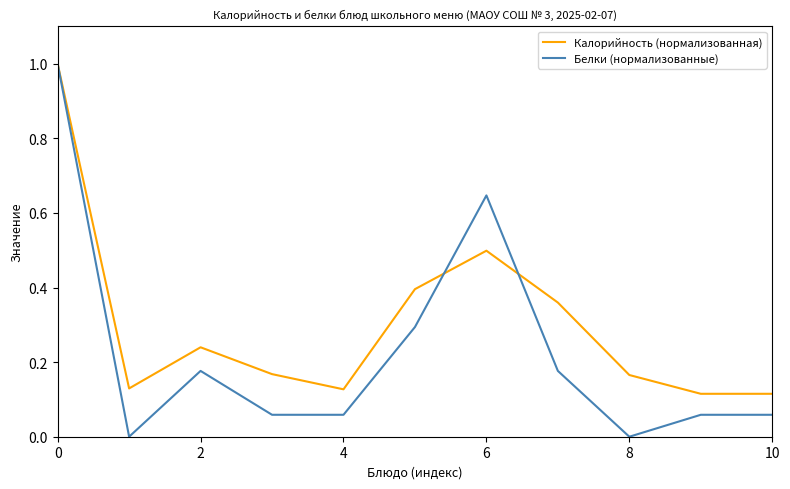

Which series has the widest spread of values?

Белки (нормализованные)